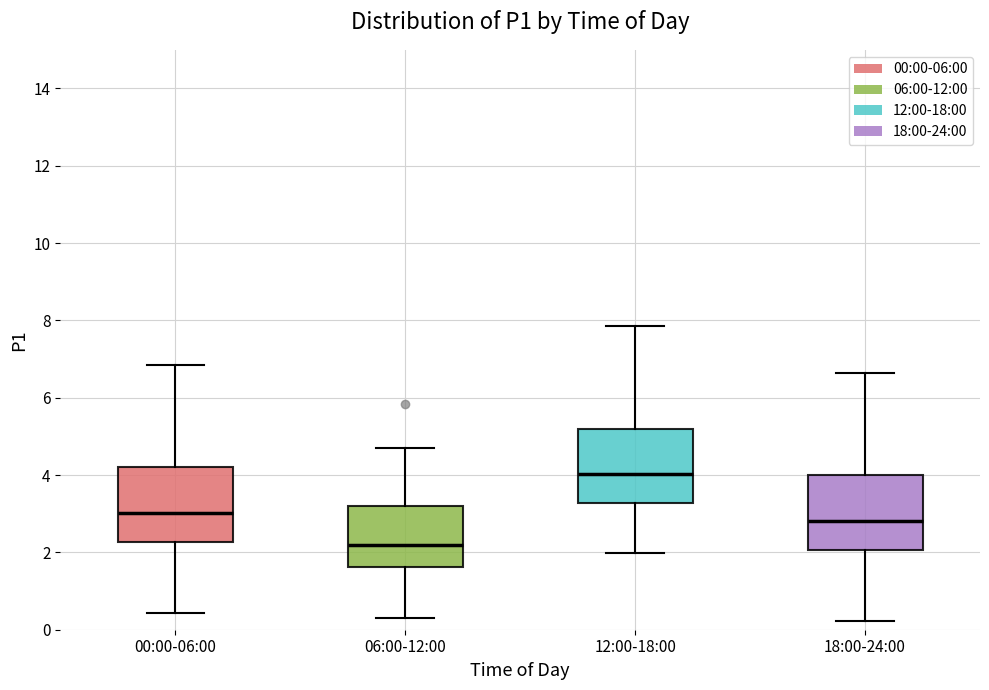

Reading left to right, transcribe this box plot: for each box, give where its median line is, the range the box spans, and where its two whiskers end, as read against the y-axis. The values are not printed on the chart, so give them approximately, as read against the axis.

00:00-06:00: median 3.0, box 2.2 to 4.2, whiskers 0.4 to 6.8
06:00-12:00: median 2.2, box 1.6 to 3.2, whiskers 0.4 to 4.8
12:00-18:00: median 4.0, box 3.2 to 5.2, whiskers 2.0 to 7.8
18:00-24:00: median 2.8, box 2.0 to 4.0, whiskers 0.2 to 6.6